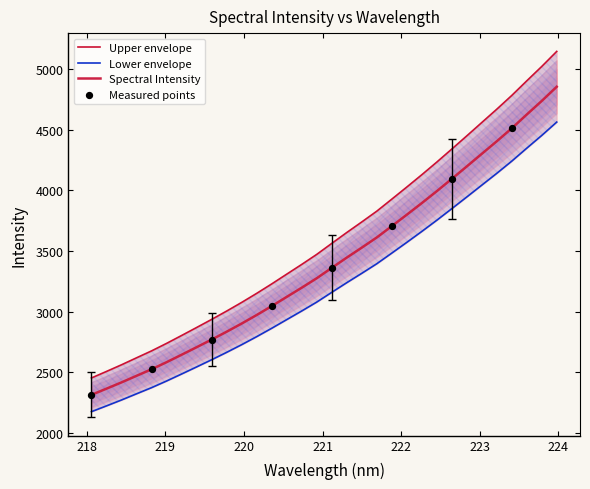

Approximately how many times larger is the value at 218.6332 compared to 220.3533?

0.8